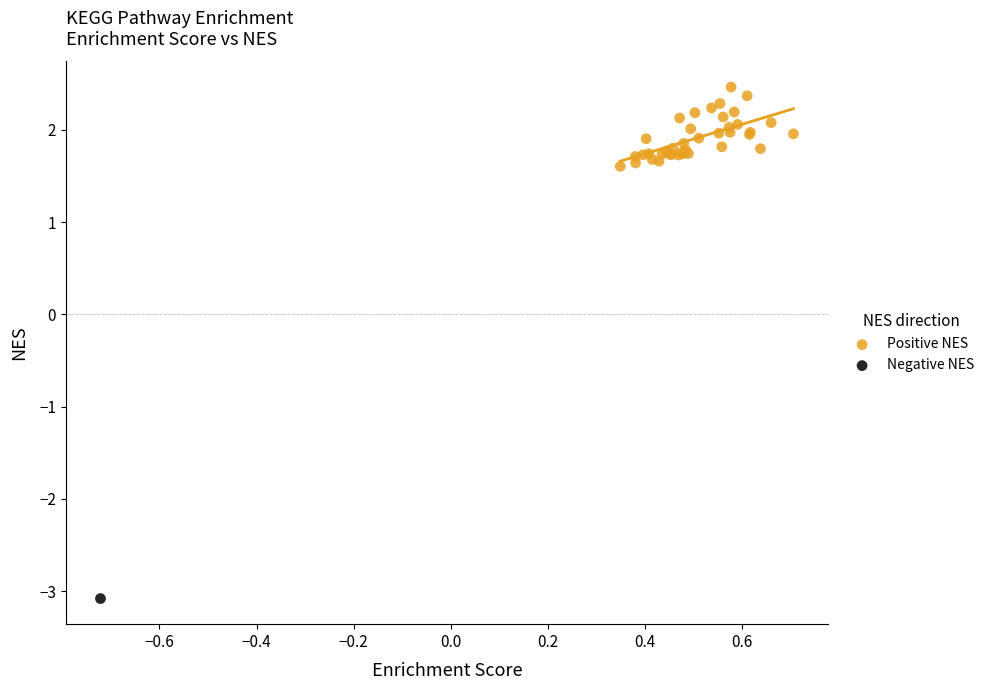

What are all the series names shown in the legend?

Positive NES, Negative NES